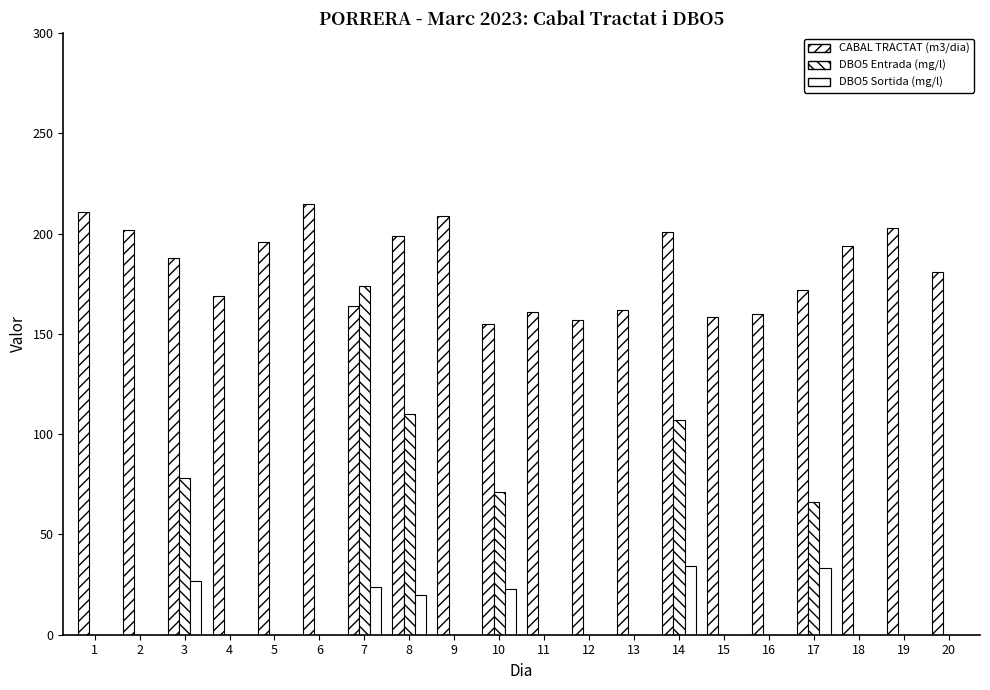

Reading right to left, extract all data points from this chart.

CABAL TRACTAT (m3/dia): 181.0	203.0	194.0	172.0	160.0	158.5	201.0	162.0	157.0	161.0	155.0	209.0	199.0	164.0	215.0	196.0	169.0	188.0	202.0	211.0
DBO5 Entrada (mg/l): 0.0	0.0	0.0	66.0	0.0	0.0	107.0	0.0	0.0	0.0	71.0	0.0	110.0	174.0	0.0	0.0	0.0	78.0	0.0	0.0
DBO5 Sortida (mg/l): 0.0	0.0	0.0	33.3	0.0	0.0	34.3	0.0	0.0	0.0	22.9	0.0	20.0	24.0	0.0	0.0	0.0	27.0	0.0	0.0